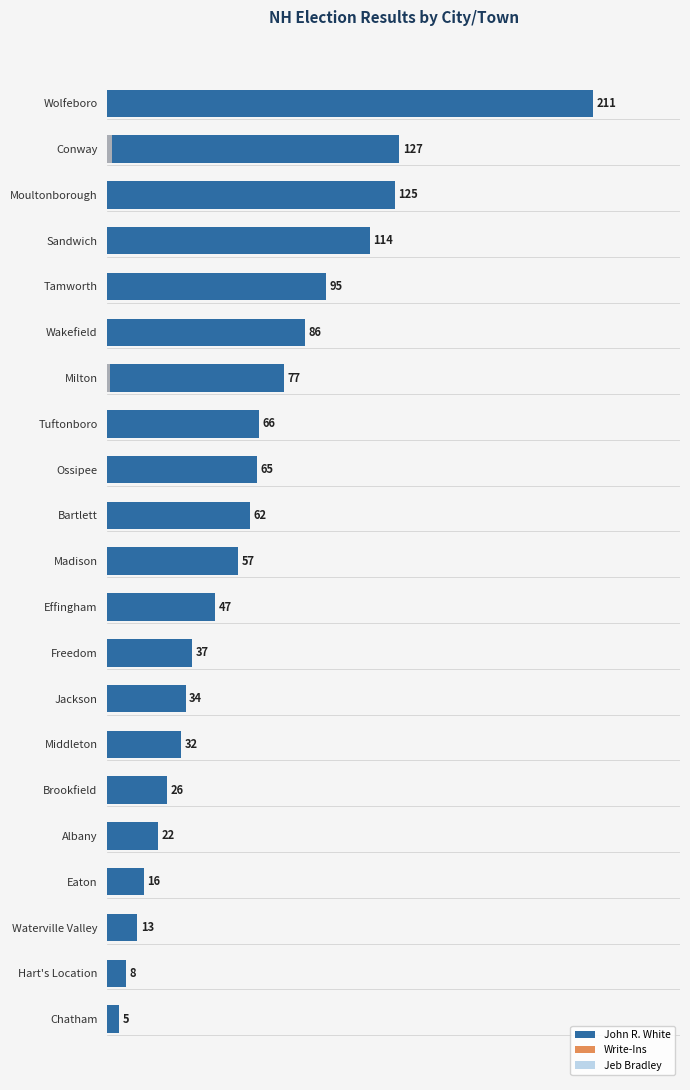

The value of Write-Ins at 13 is -1. True or false?

False